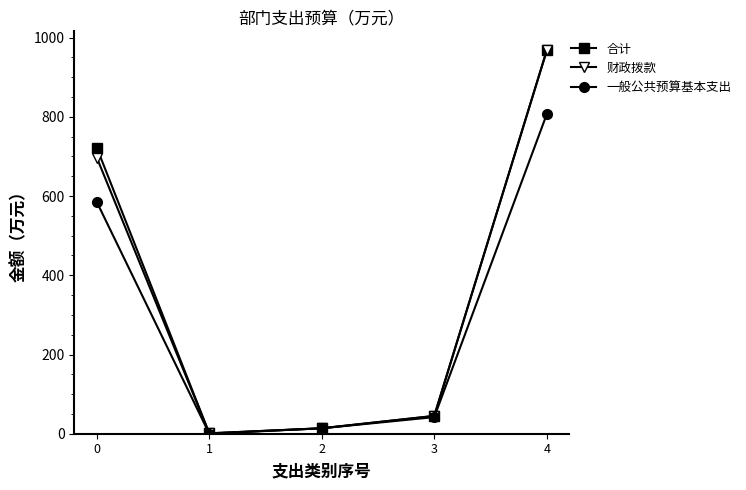

Where is the first local minimum for 合计?

1